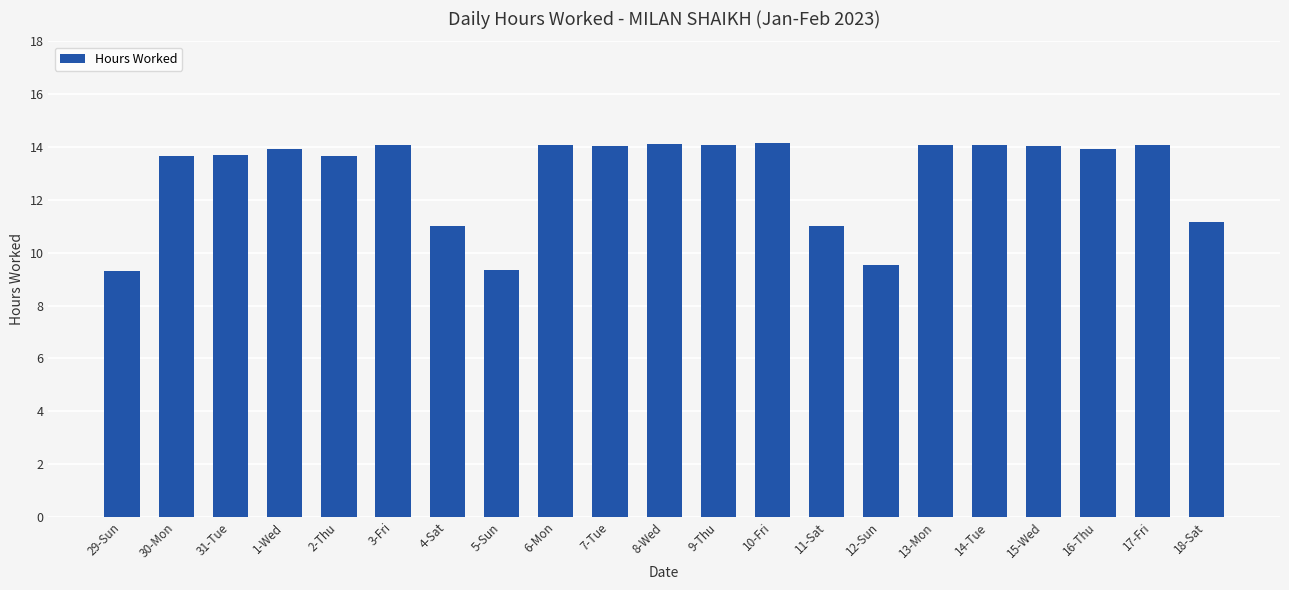

The chart shows a value of 14.1 at 6-Mon. True or false?

True